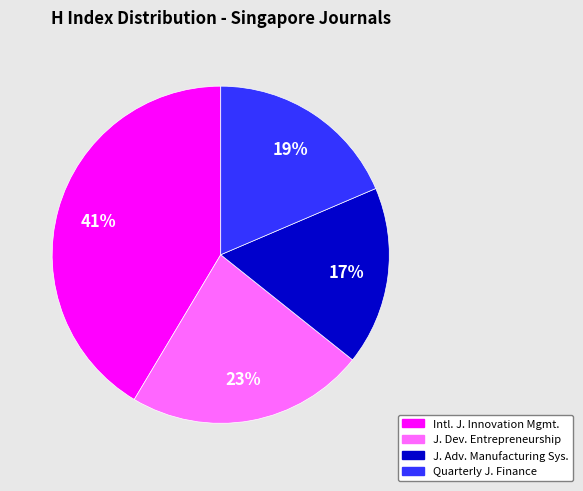

To the nearest percent, what is the average slice percentage?

25%